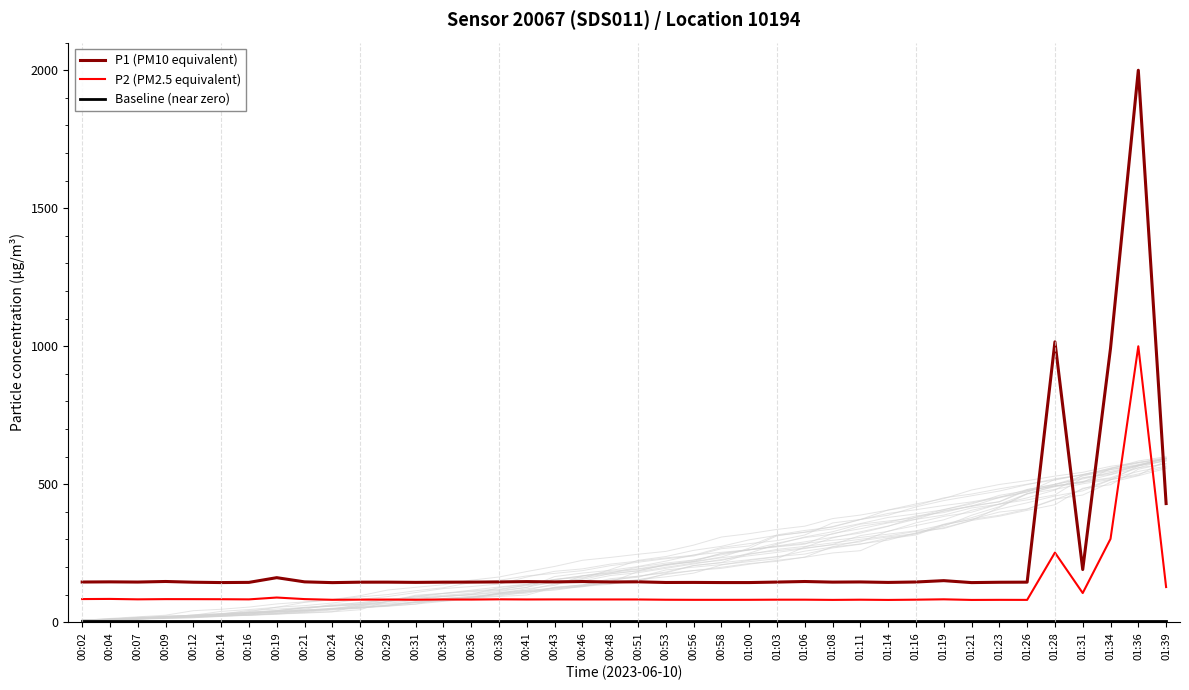

Reading left to right, what are all the values shown in this chart?

P1 (PM10 equivalent): 00:02=145.9	00:04=146.4	00:07=145.7	00:09=147.8	00:12=145.2	00:14=143.9	00:16=144.6	00:19=161.6	00:21=146.5	00:24=143.7	00:26=145.3	00:29=145.4	00:31=144.6	00:34=145.3	00:36=145.6	00:38=146.2	00:41=147.4	00:43=146.4	00:46=147.6	00:48=146.0	00:51=146.6	00:53=144.2	00:56=144.4	00:58=143.9	01:00=143.9	01:03=145.7	01:06=147.7	01:08=145.5	01:11=146.1	01:14=144.4	01:16=146.0	01:19=150.8	01:21=143.8	01:23=145.0	01:26=145.4	01:28=1016.0	01:31=191.1	01:34=992.5	01:36=1999.9	01:39=430.1
P2 (PM2.5 equivalent): 00:02=84.1	00:04=84.6	00:07=83.1	00:09=83.9	00:12=83.8	00:14=83.6	00:16=83.0	00:19=89.7	00:21=84.0	00:24=81.5	00:26=82.1	00:29=82.3	00:31=81.7	00:34=82.6	00:36=82.3	00:38=83.2	00:41=82.7	00:43=82.9	00:46=82.7	00:48=82.7	00:51=82.6	00:53=81.7	00:56=81.4	00:58=81.4	01:00=81.5	01:03=81.9	01:06=81.9	01:08=81.1	01:11=81.8	01:14=81.0	01:16=81.9	01:19=83.2	01:21=81.0	01:23=81.3	01:26=81.1	01:28=252.5	01:31=105.9	01:34=302.2	01:36=999.9	01:39=127.6
Baseline (near zero): 00:02=5.0	00:04=5.0	00:07=5.0	00:09=5.0	00:12=5.0	00:14=5.0	00:16=5.0	00:19=5.0	00:21=5.0	00:24=5.0	00:26=5.0	00:29=5.0	00:31=5.0	00:34=5.0	00:36=5.0	00:38=5.0	00:41=5.0	00:43=5.0	00:46=5.0	00:48=5.0	00:51=5.0	00:53=5.0	00:56=5.0	00:58=5.0	01:00=5.0	01:03=5.0	01:06=5.0	01:08=5.0	01:11=5.0	01:14=5.0	01:16=5.0	01:19=5.0	01:21=5.0	01:23=5.0	01:26=5.0	01:28=5.0	01:31=5.0	01:34=5.0	01:36=5.0	01:39=5.0